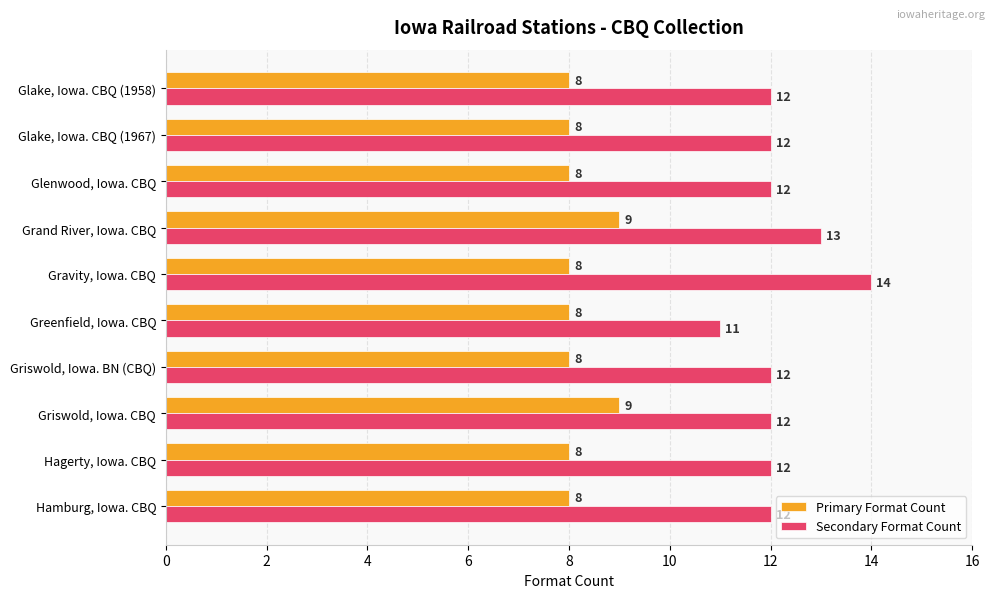

Rank the series by their maximum value, from highest to lowest.

Secondary Format Count, Primary Format Count